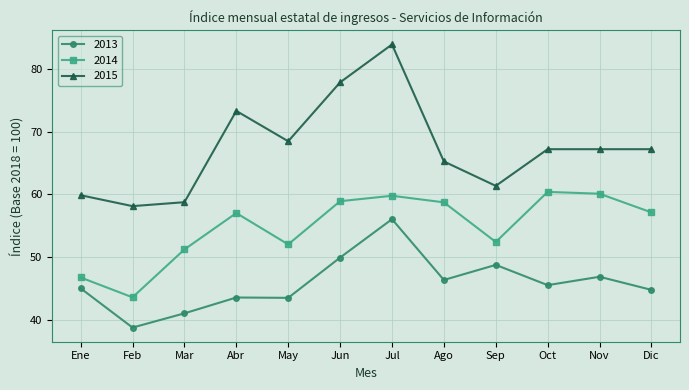

True or false: 2014 and 2013 cross at least once.

False